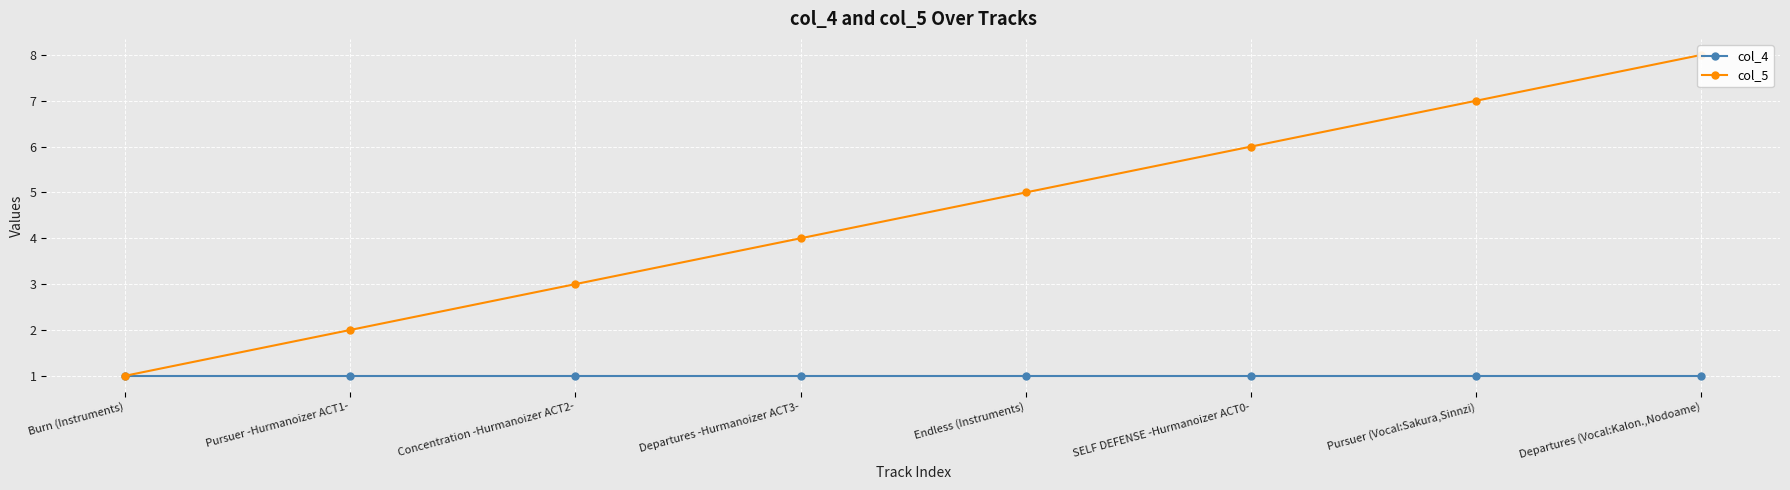

What position from the right is SELF DEFENSE -Hurmanoizer ACT0-?

3